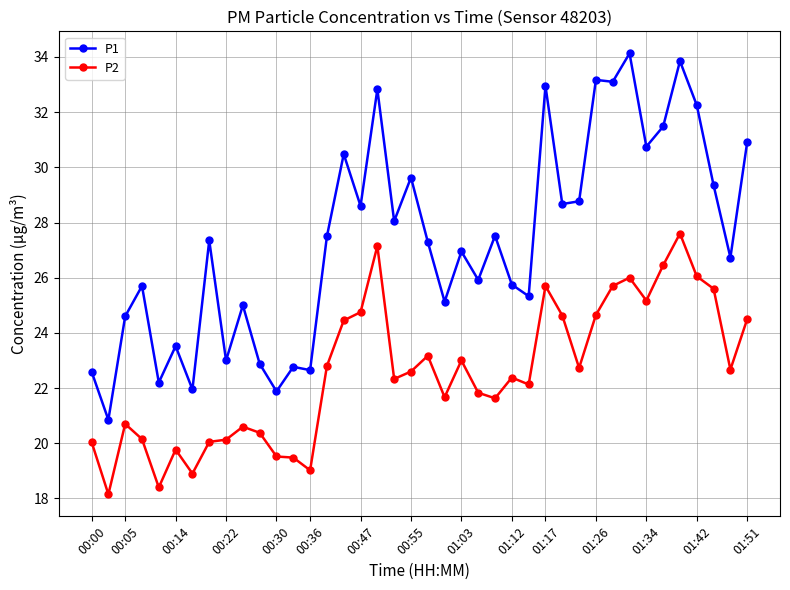

List the series in order of their overall mean, highest first.

P1, P2